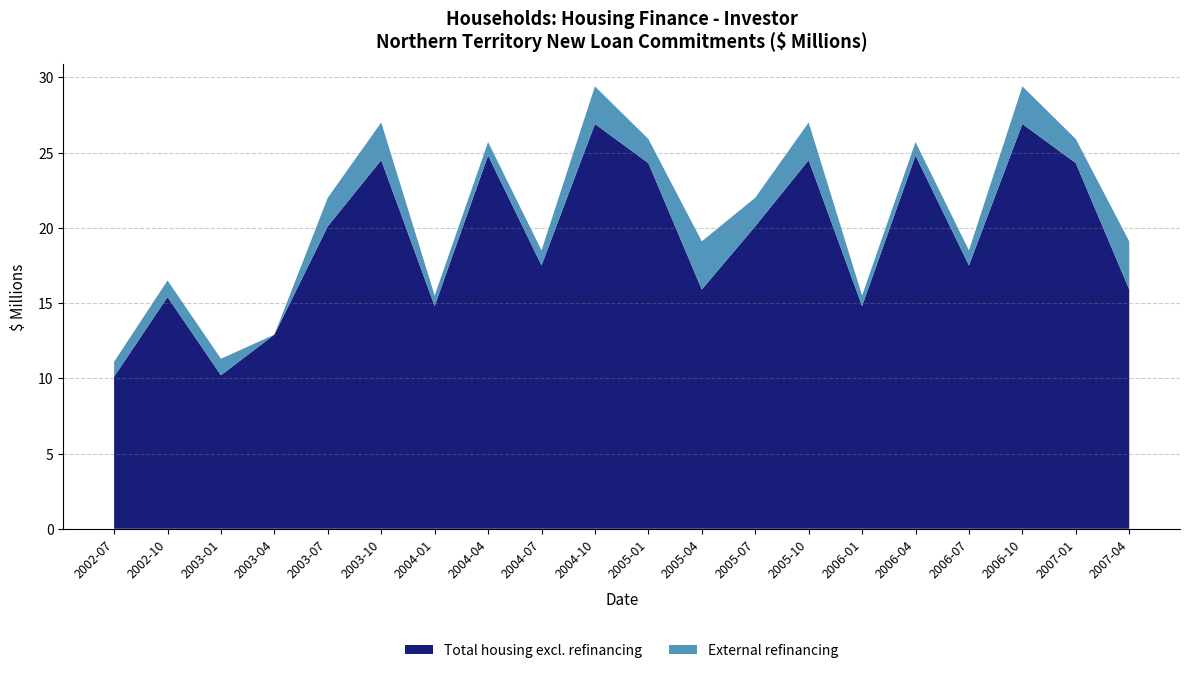

Reading left to right, extract all data points from this chart.

Total housing excl. refinancing: 10.1	15.4	10.2	12.9	20.1	24.5	14.8	24.8	17.5	26.9	24.3	15.9	20.1	24.5	14.8	24.8	17.5	26.9	24.3	15.9
External refinancing: 1.0	1.1	1.1	0.0	1.9	2.5	0.7	0.9	1.0	2.5	1.6	3.2	1.9	2.5	0.7	0.9	1.0	2.5	1.6	3.2